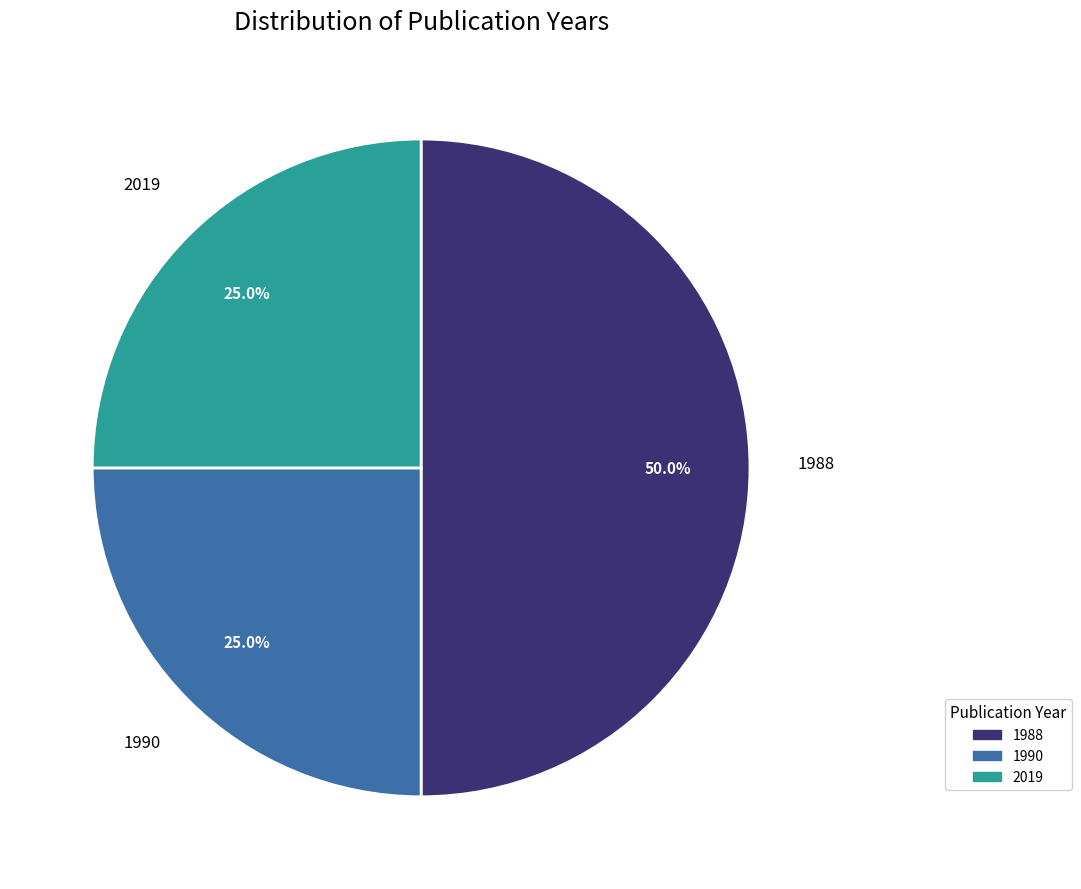

What portion of the pie excludes 2019?

75.0%